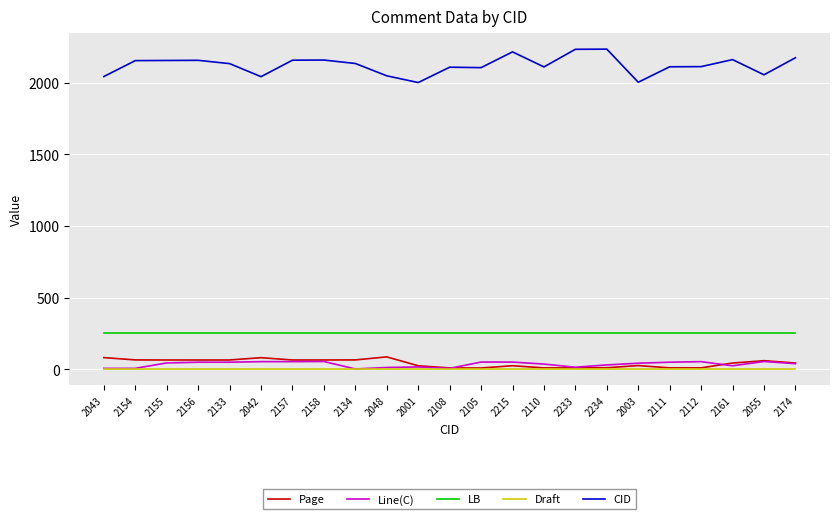

What value does the Page series have at 2110?

10.4